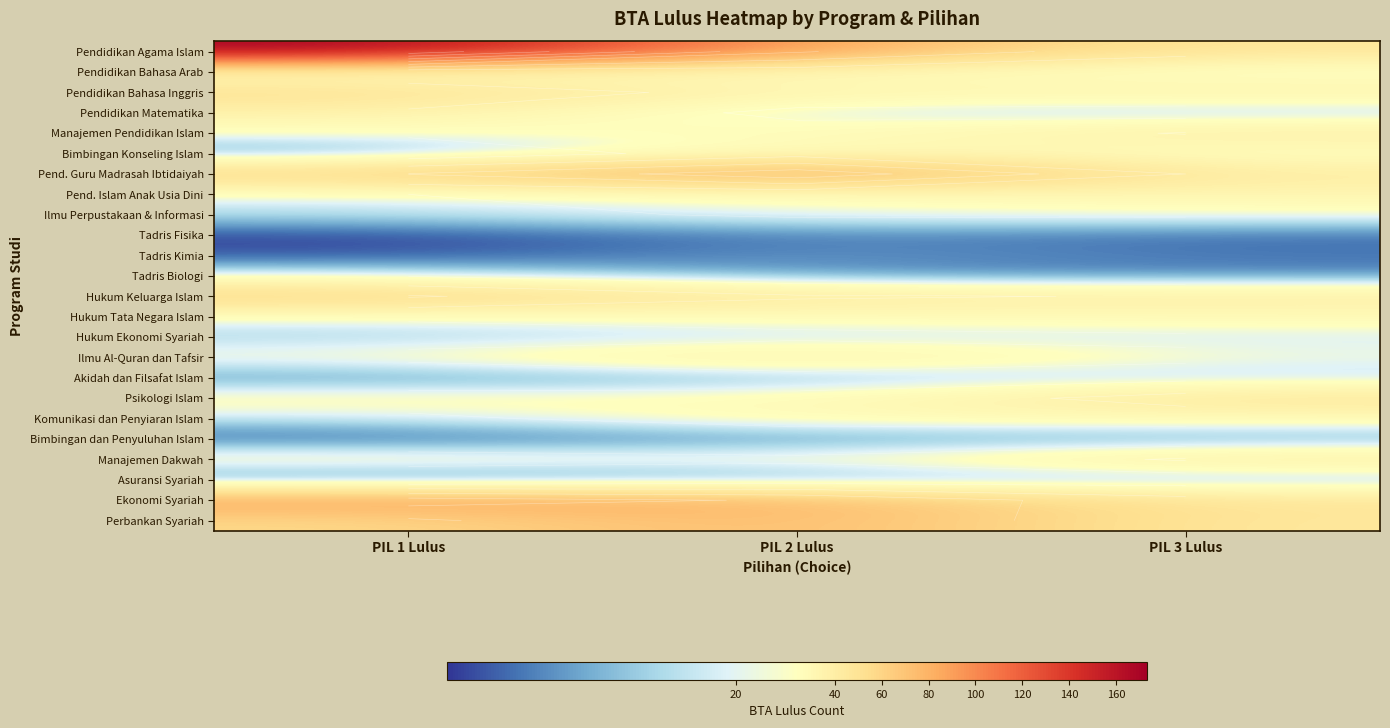

At how many categories does at least one series exceed 36?

3